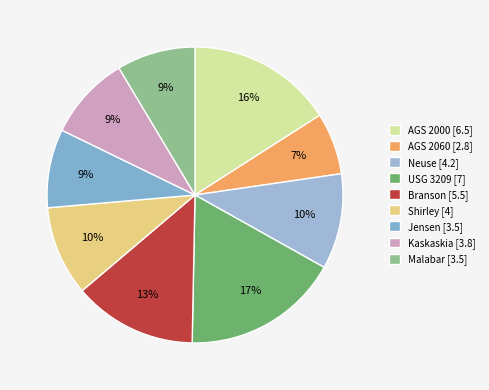

Count the number of slices in the pie.

9